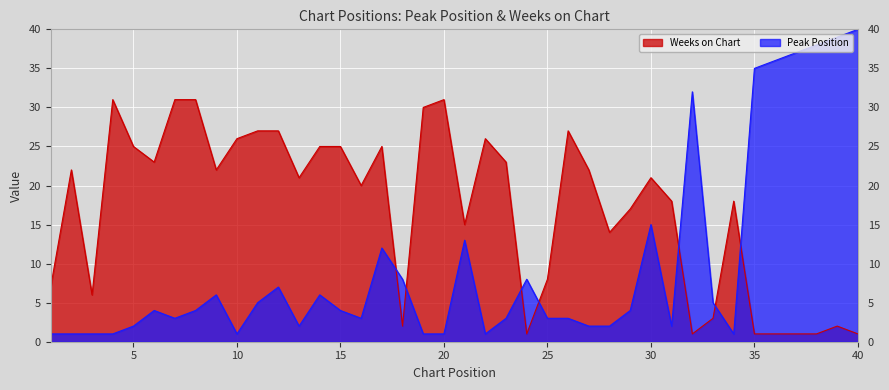

Between which two adjacent categories do Weeks on Chart and Peak Position first intersect?

17 and 18